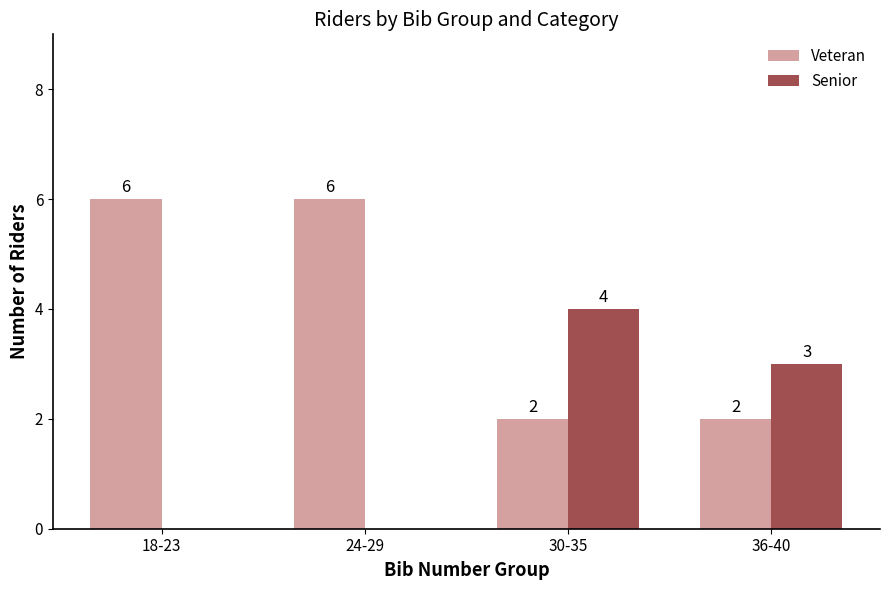

True or false: Senior has a value of 3 at 36-40.

True